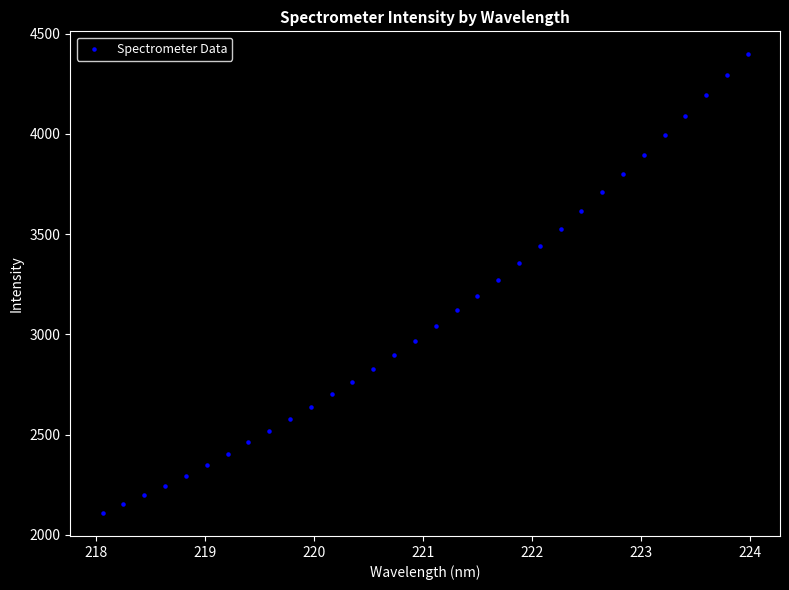

What is the range of Y values (max minus min)?

2288.1